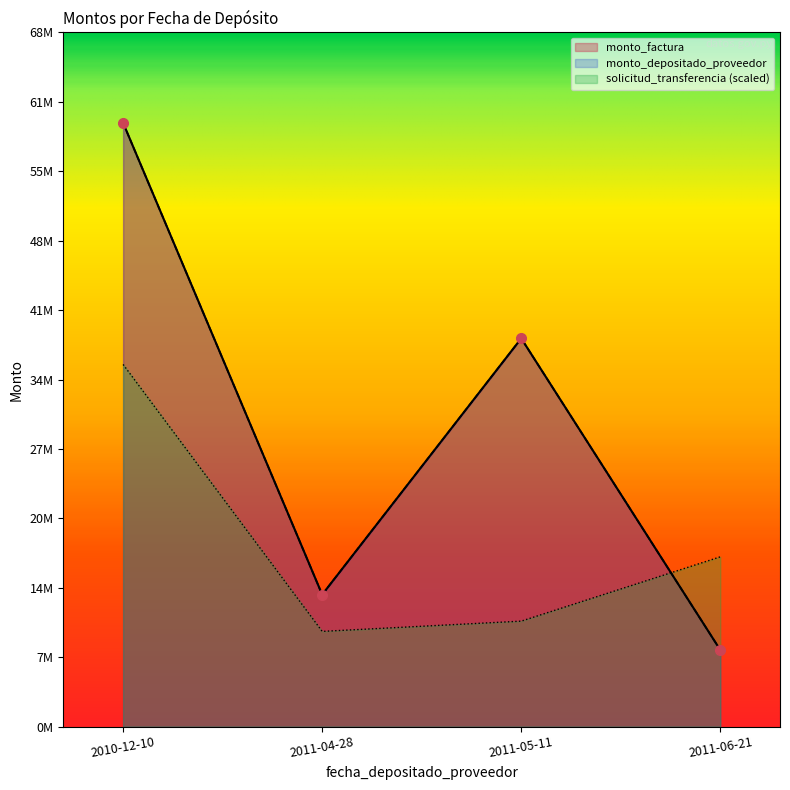

Does the chart have visible grid lines?

No